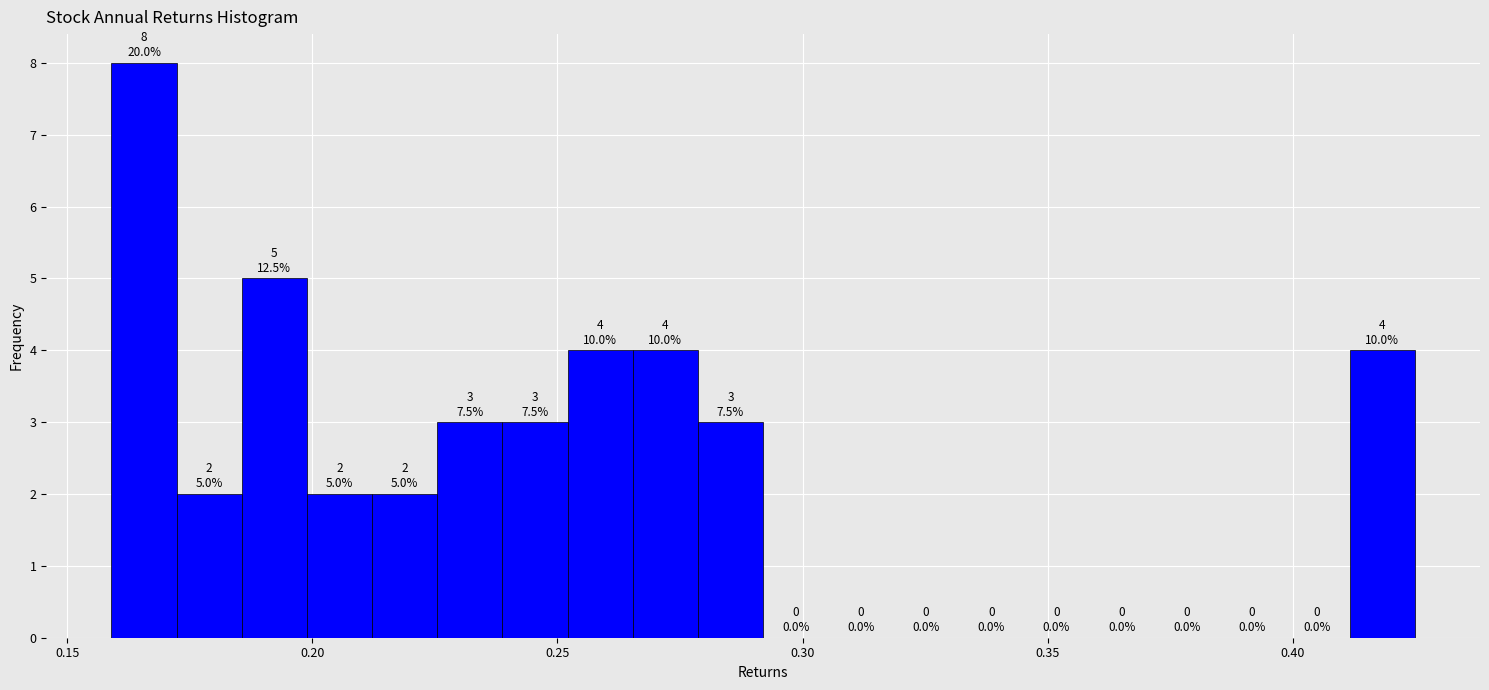

Around what value on the x-axis is the tallest bar? Give the approximate position of its centre, as read against the axis.

0.165